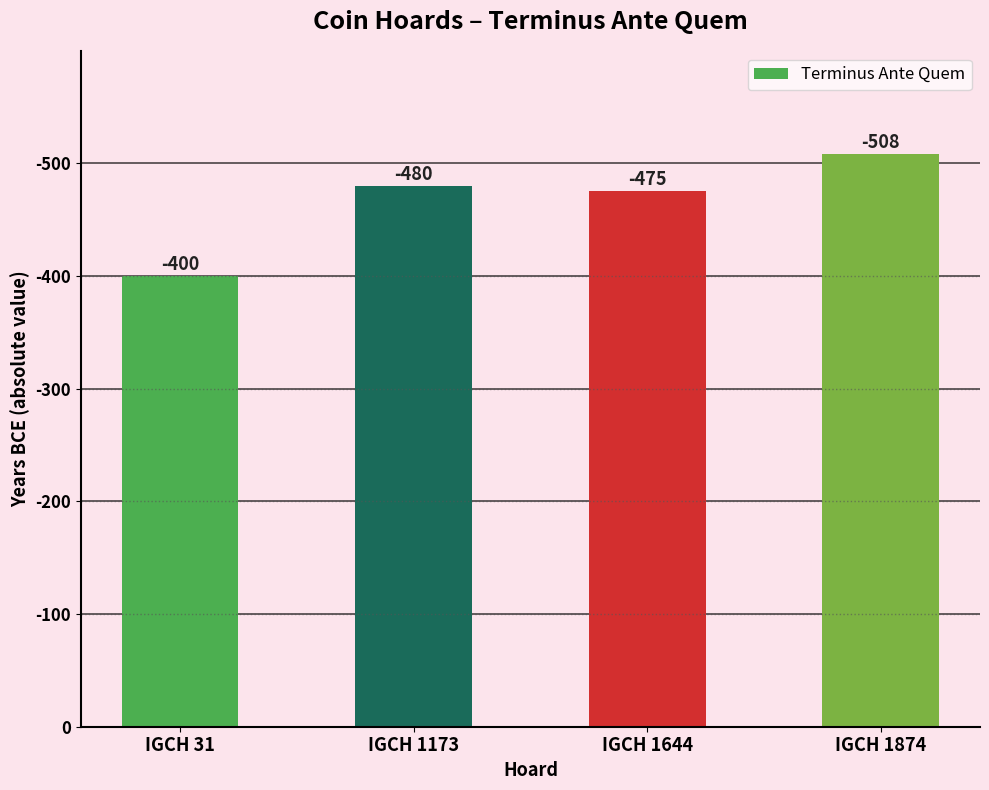

Between IGCH 31 and IGCH 1874, which is larger?

IGCH 1874